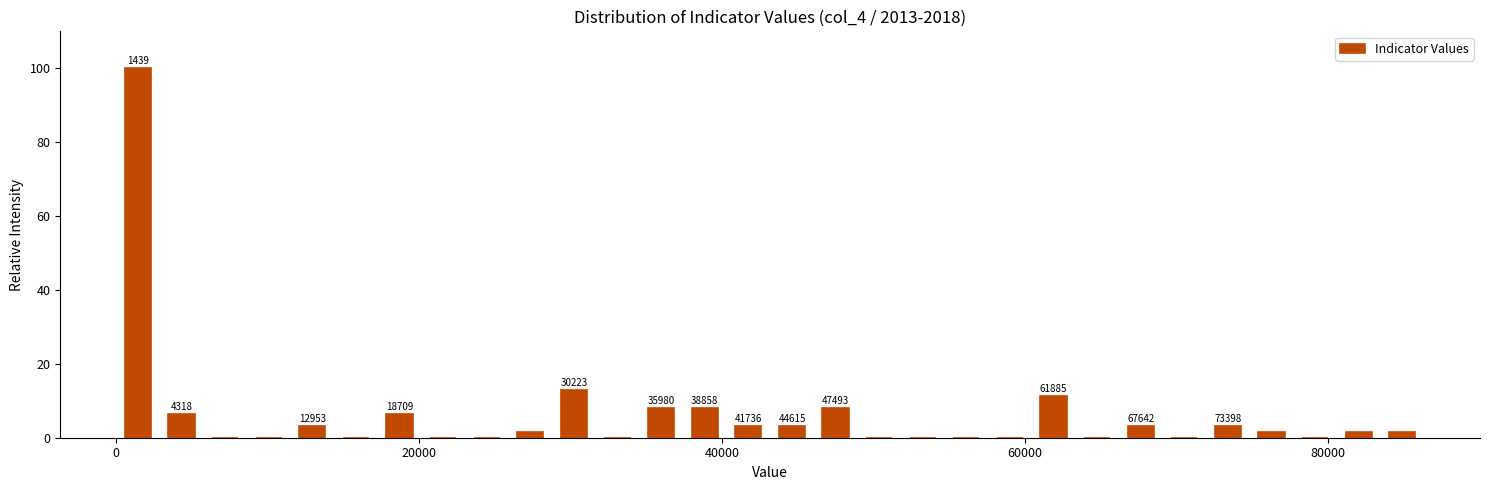

Around what value on the x-axis is the tallest bar? Give the approximate position of its centre, as read against the axis.

2000